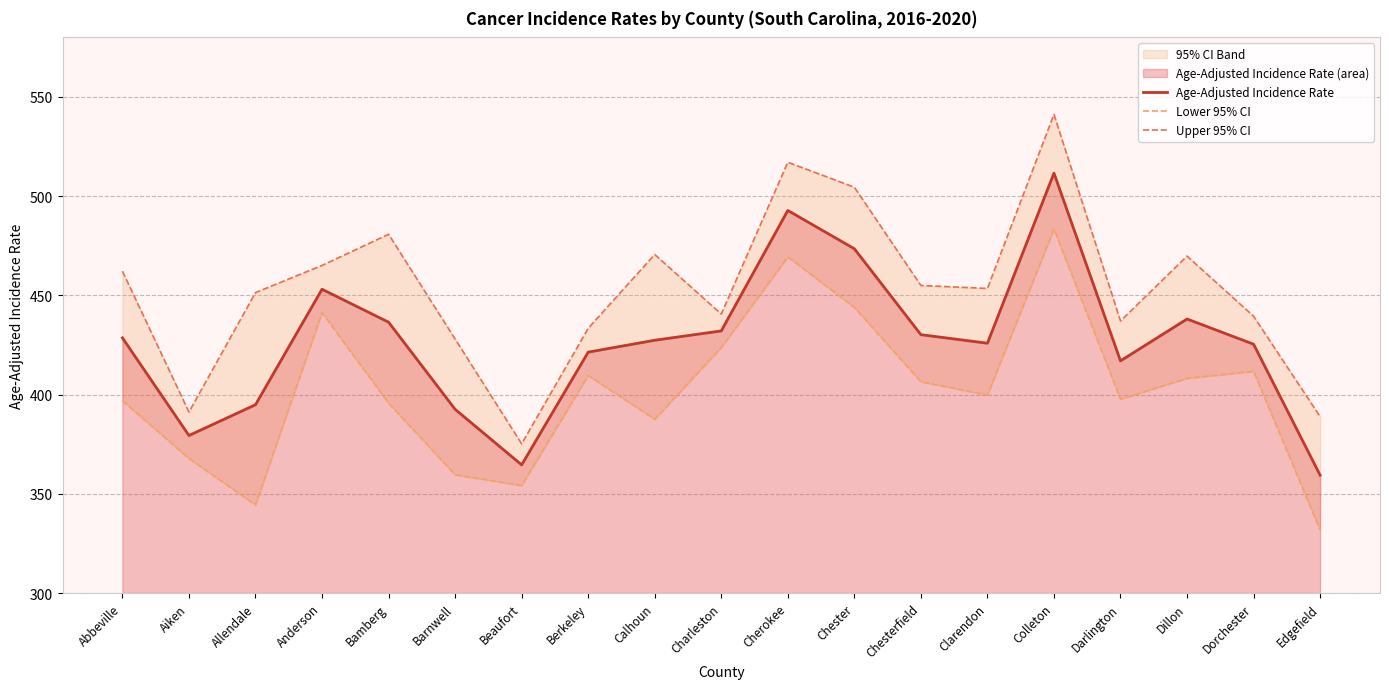

What is the label of the 14th point from the right?

Barnwell